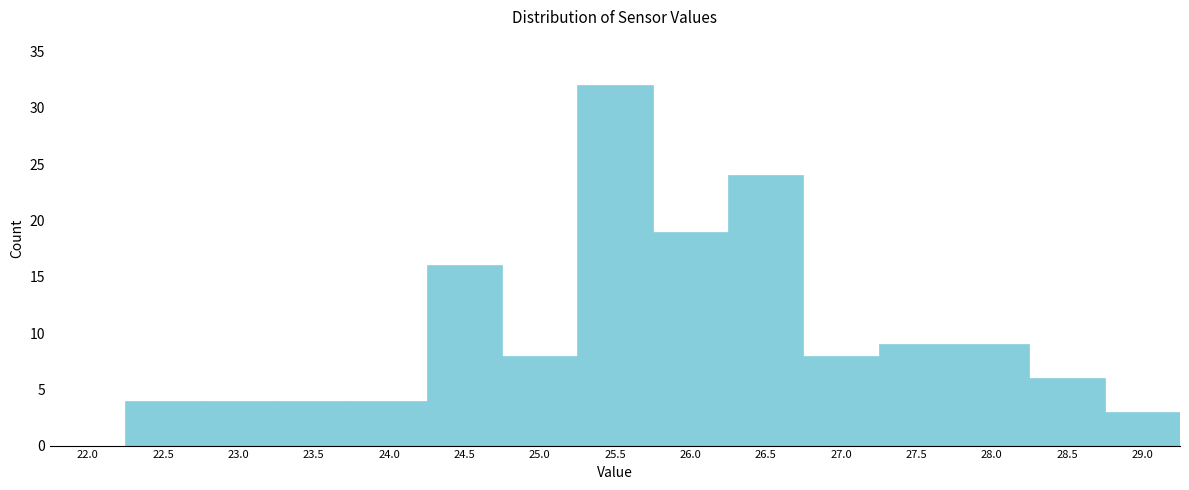

Reading left to right, what are all the values shown in this chart?

22.0=0	22.5=4	23.0=4	23.5=4	24.0=4	24.5=16	25.0=8	25.5=32	26.0=19	26.5=24	27.0=8	27.5=9	28.0=9	28.5=6	29.0=3